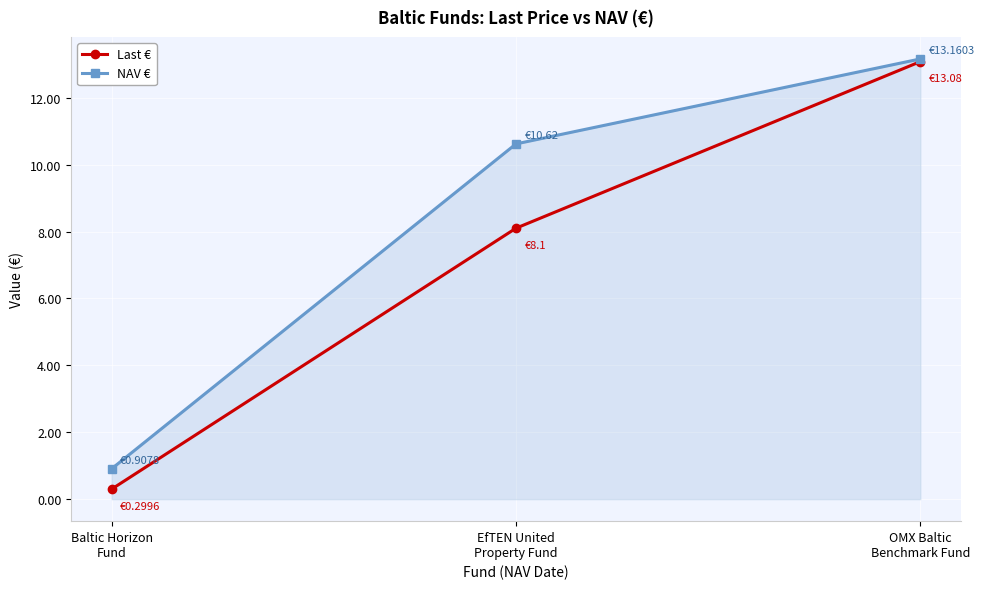

What are all the series names shown in the legend?

Last €, NAV €